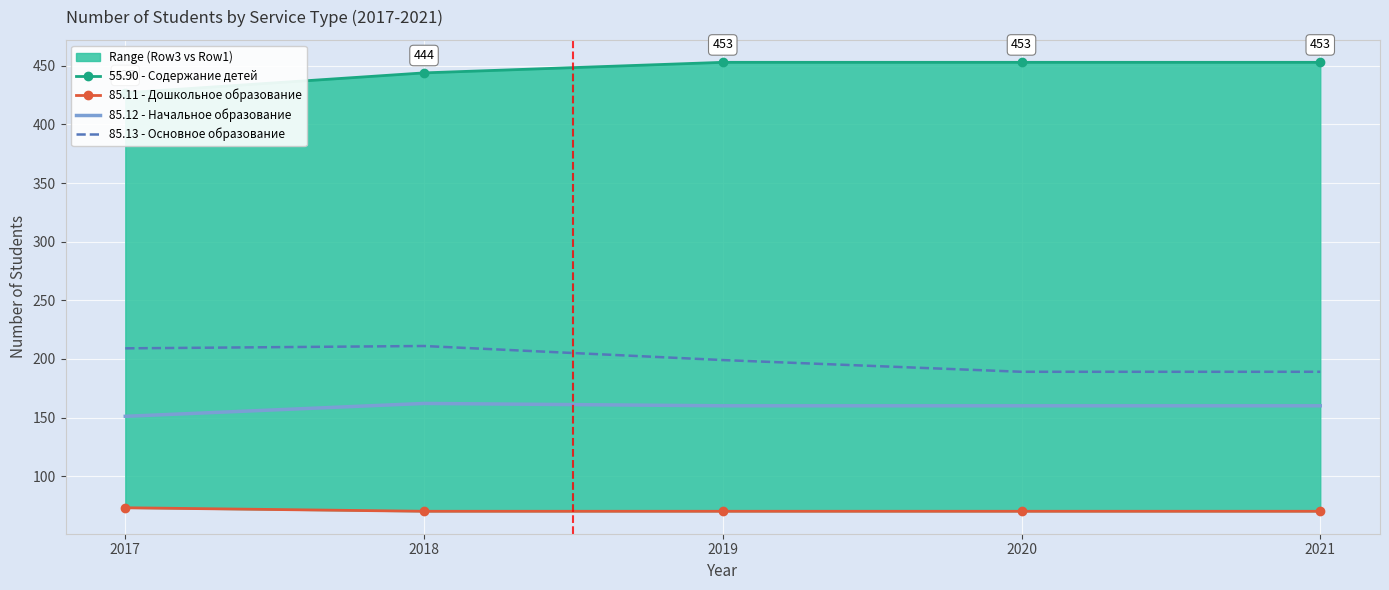

Rank the series at 2020 from highest to lowest value.

55.90 - Содержание детей, 85.13 - Основное образование, 85.12 - Начальное образование, 85.11 - Дошкольное образование